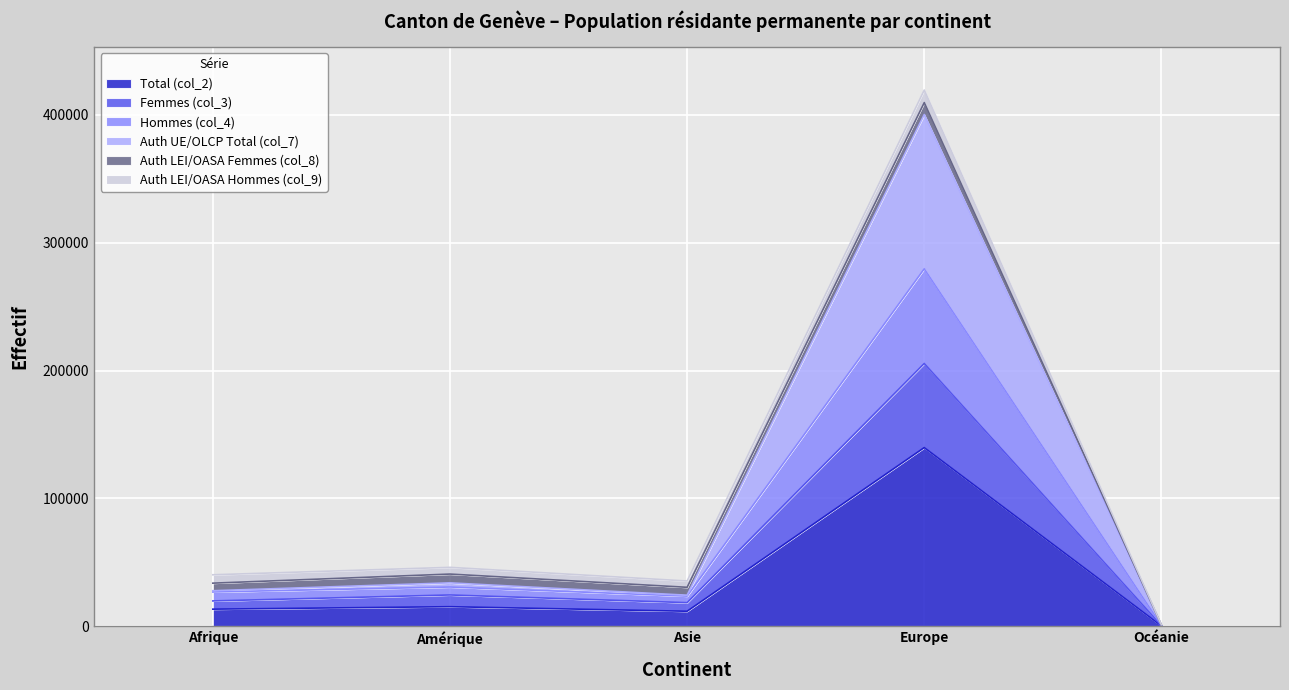

What value does the Total (col_2) series have at Amérique, to the nearest 100?

15400